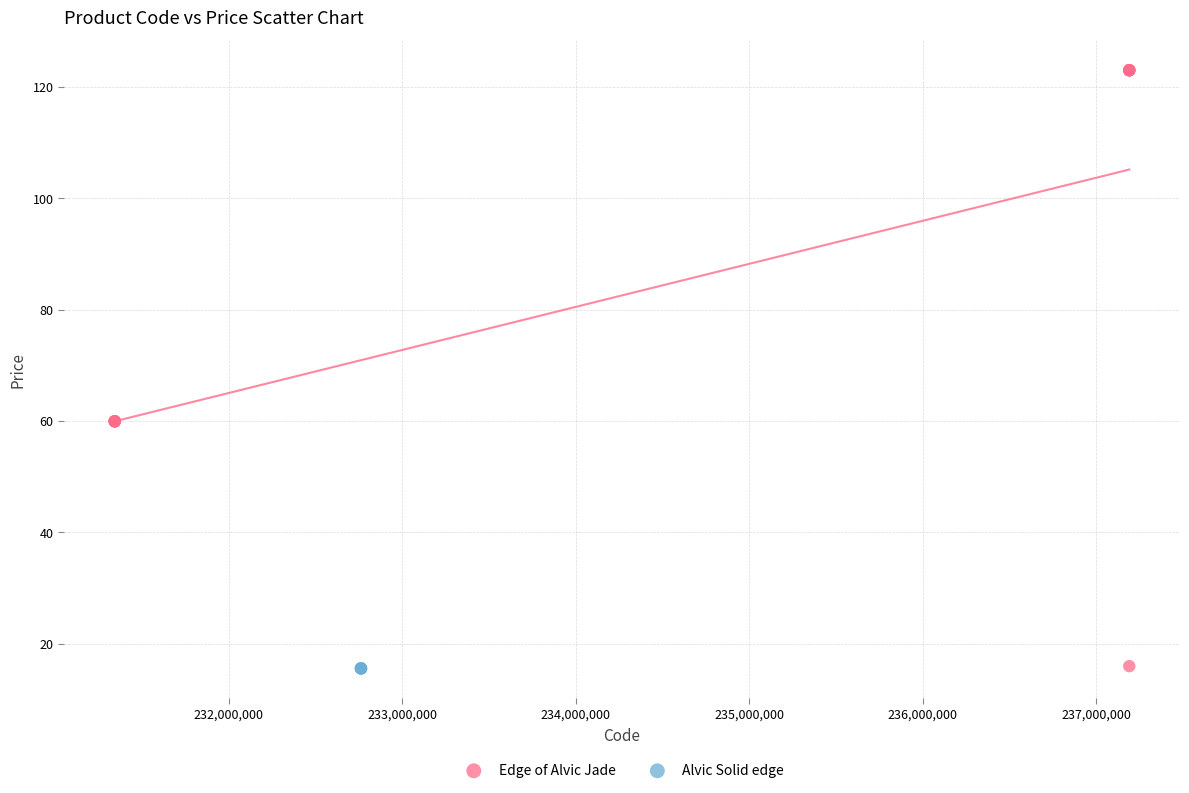

Which series reaches the maximum Y coordinate?

Edge of Alvic Jade